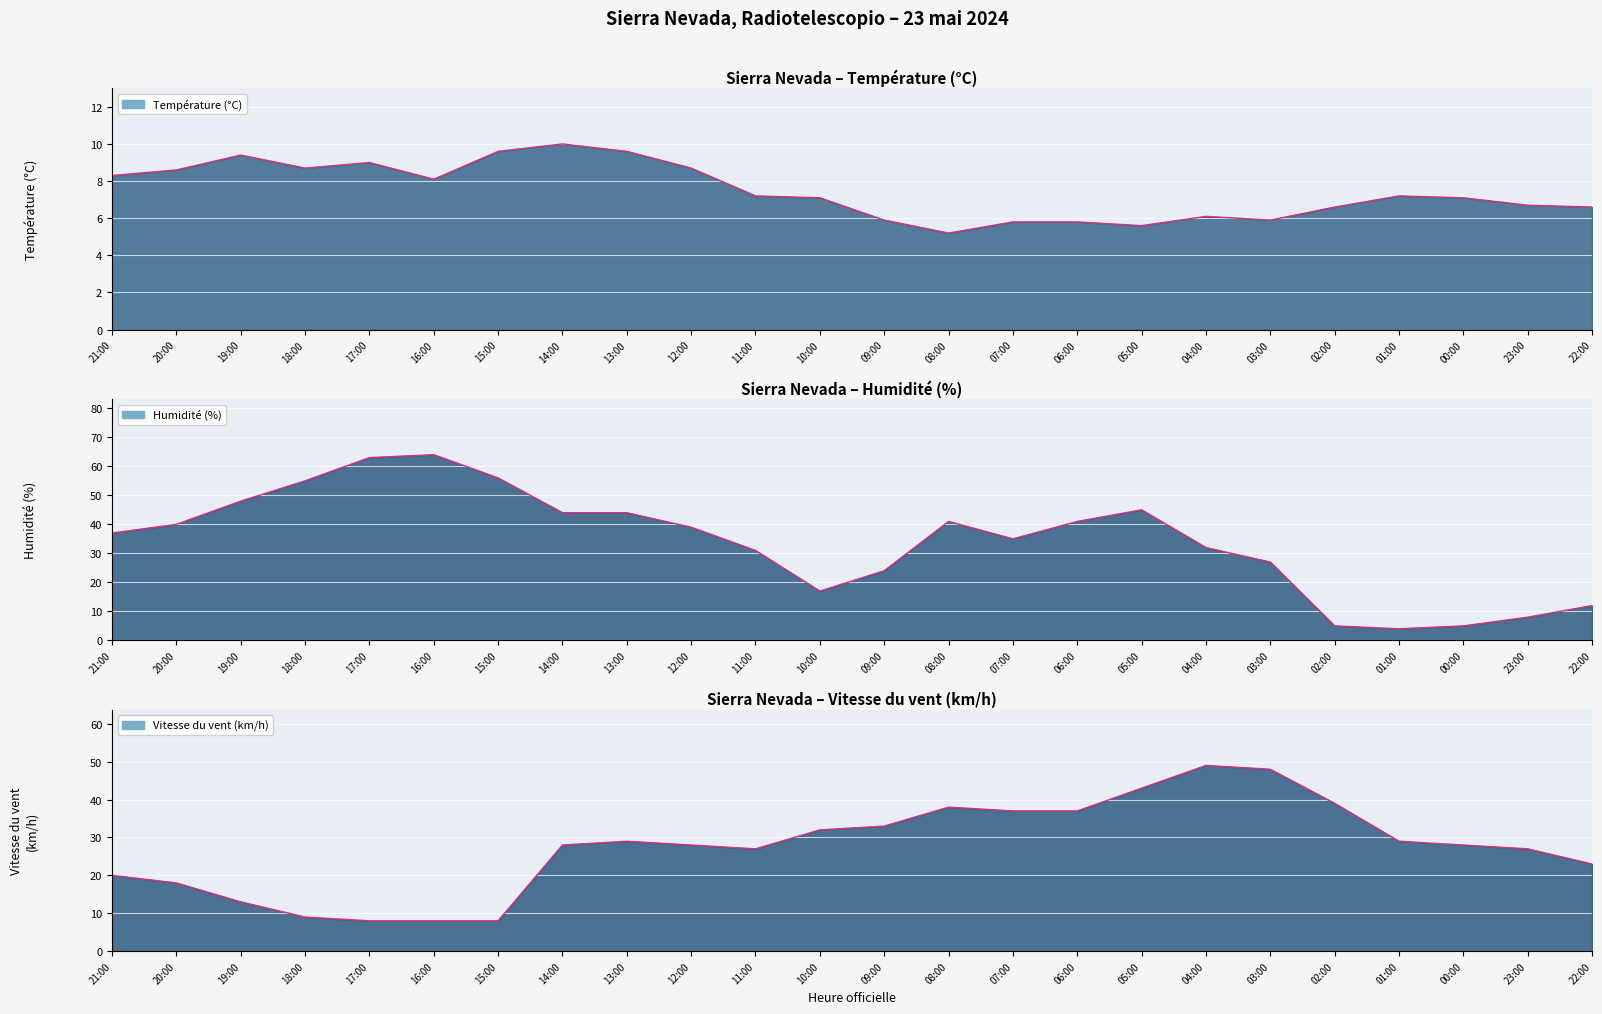

Which series has the largest total across all categories?

Humidité (%)